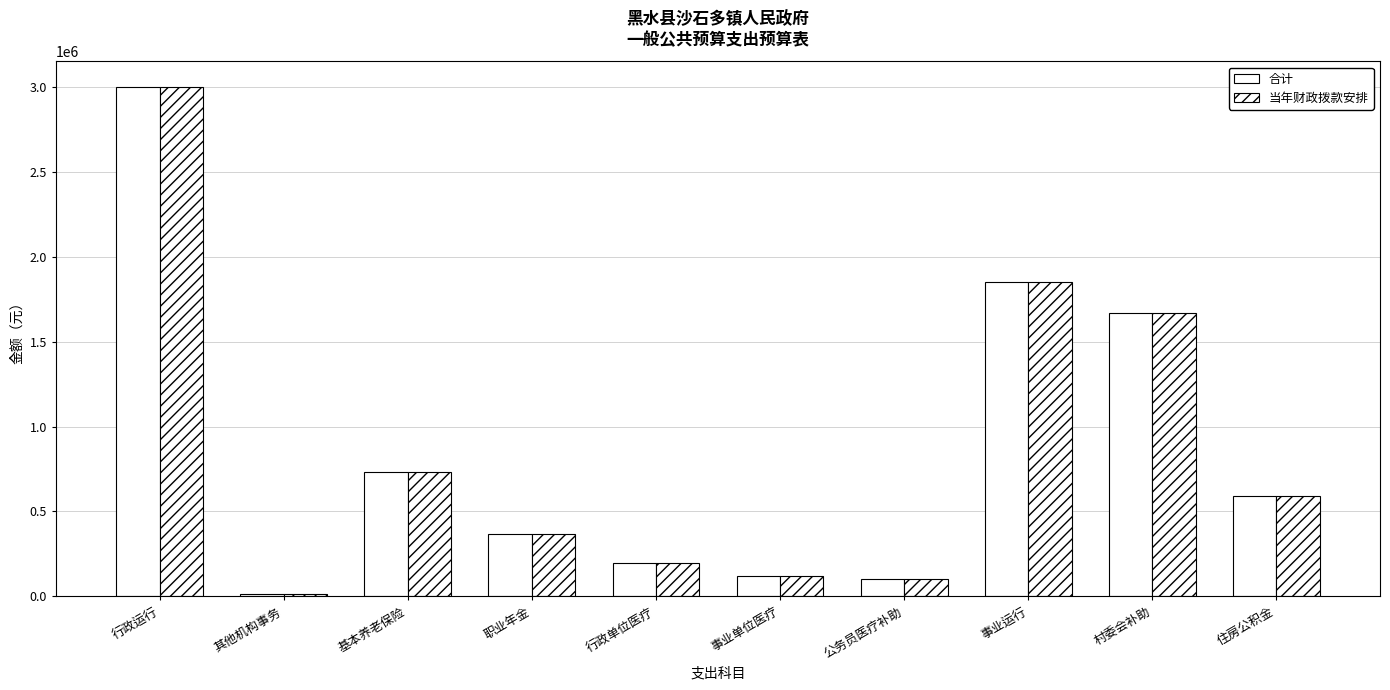

What is the label of the 6th bar from the right?

行政单位医疗